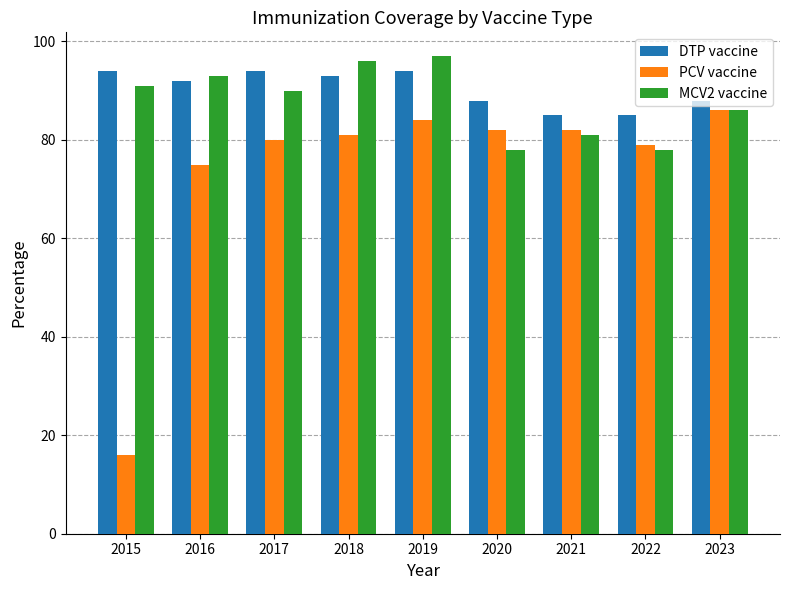

What is the maximum value shown in the chart?

97